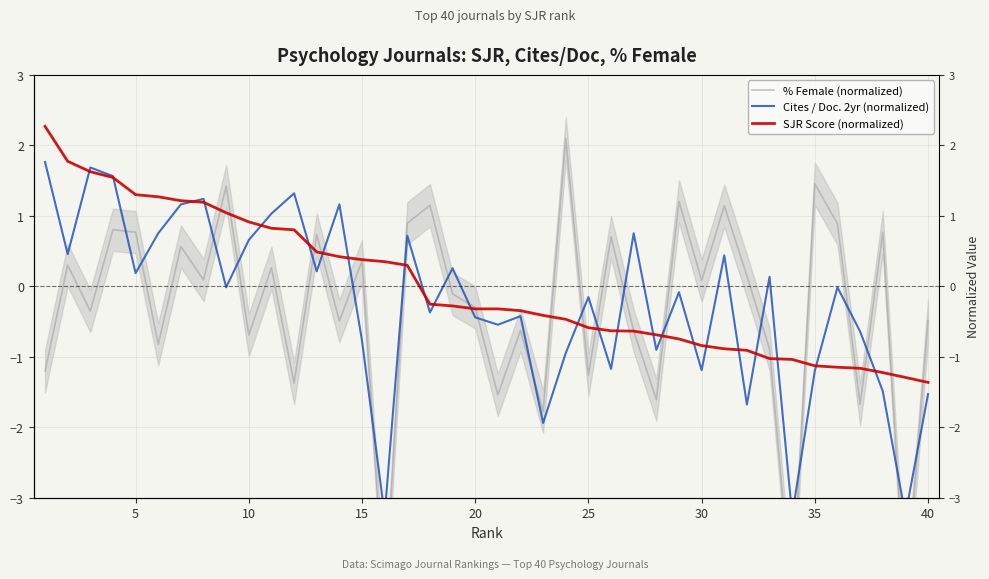

In % Female (normalized), how many points are higher than both neighbors (excluding endpoints)?

15